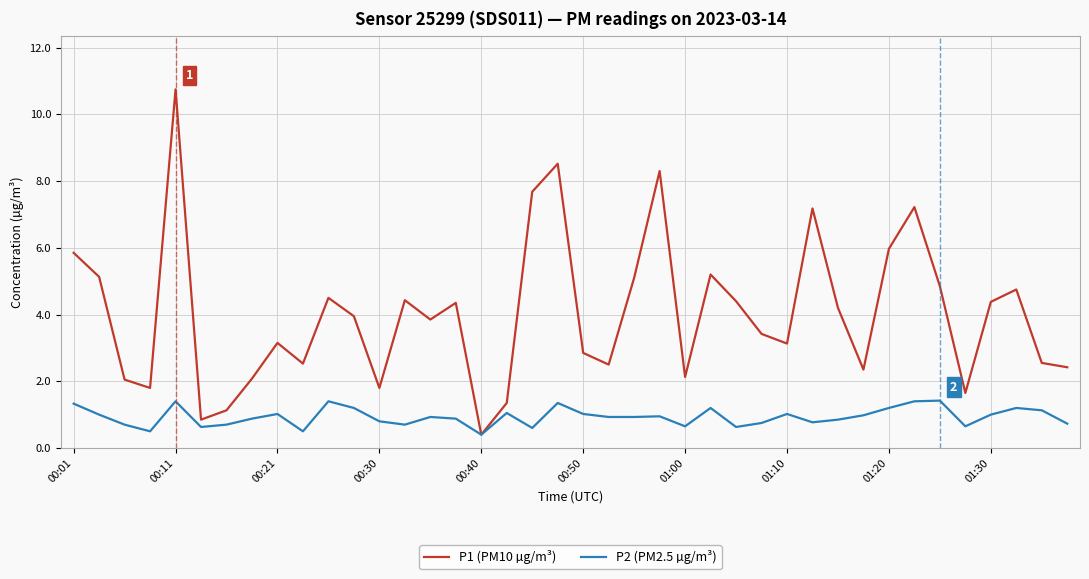

What is the average value of the P1 (PM10 µg/m³) series?

4.0